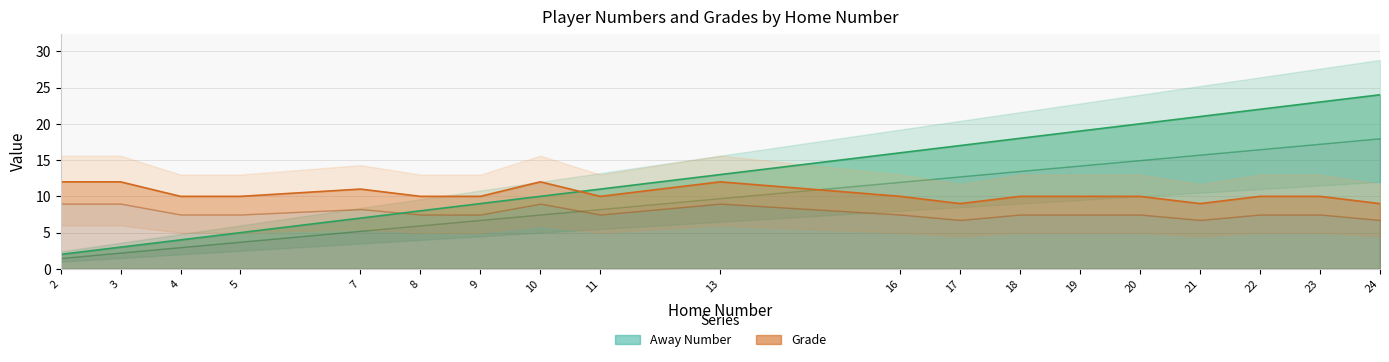

What is the value of the Away Number point at the 7th from the left?

9